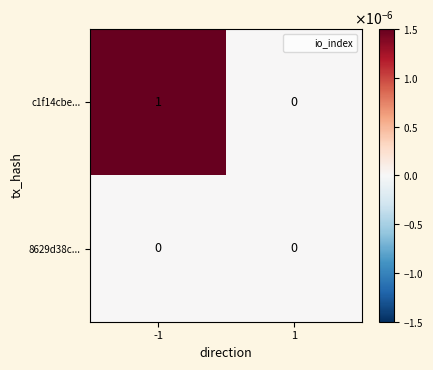

Which series has the widest spread of values?

c1f14cbe...